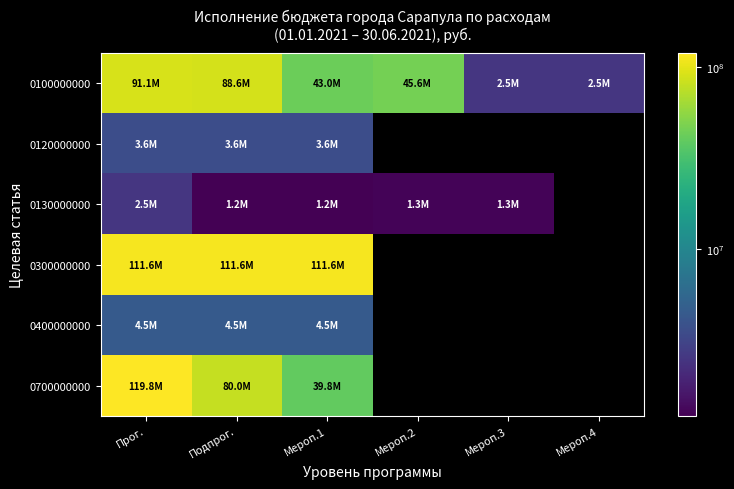

What is the minimum value shown in the chart?

1218000.0